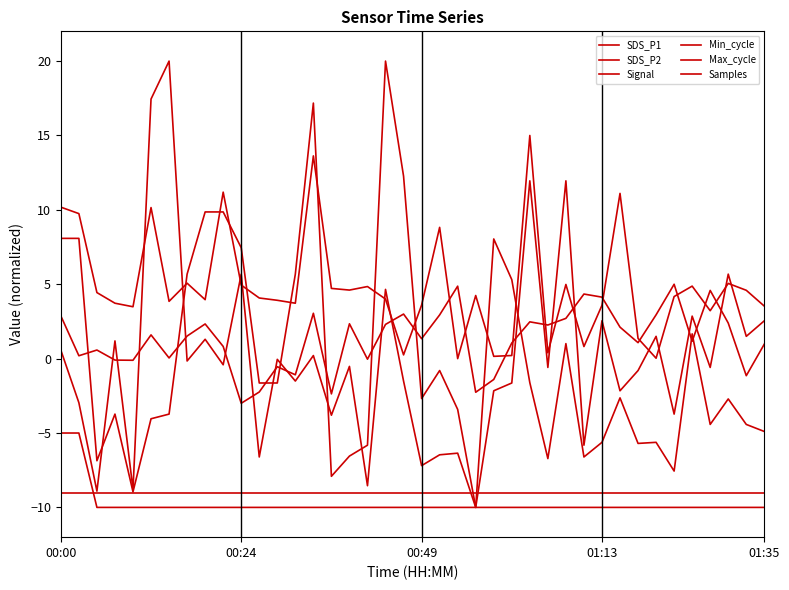

Is this an area chart (filled region under the line)?

No